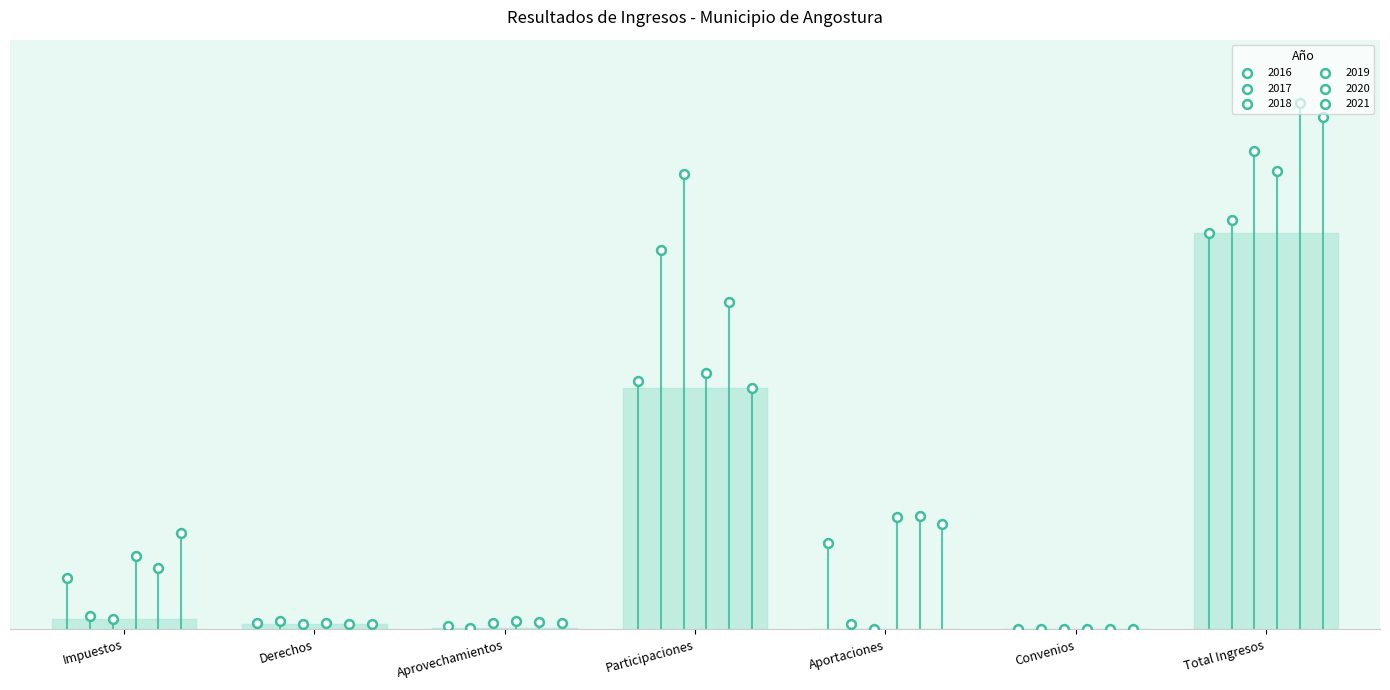

Which series contains the highest Y value?

2020